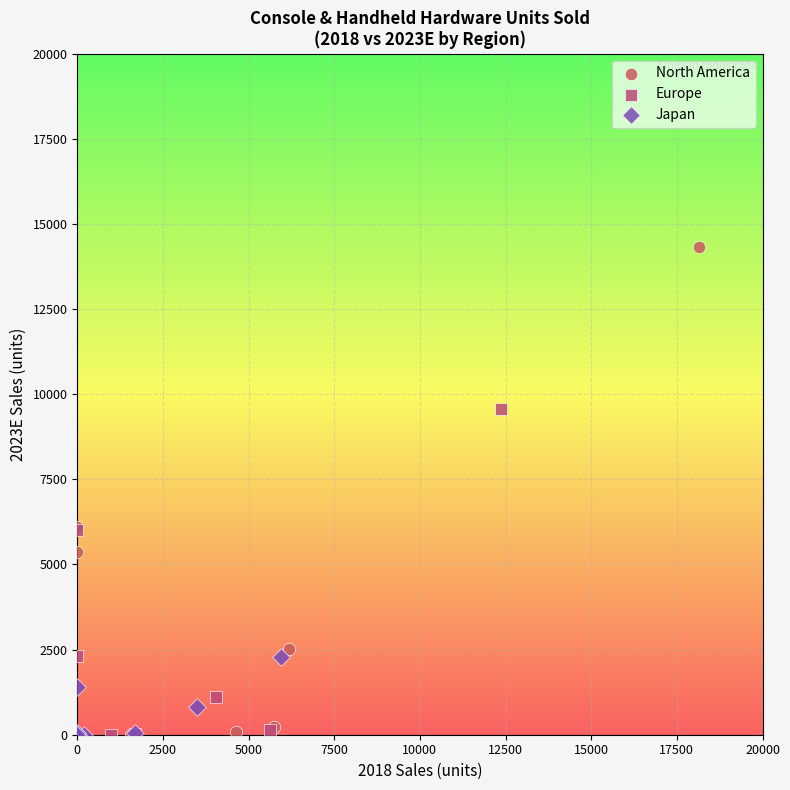

Which series contains the highest Y value?

North America